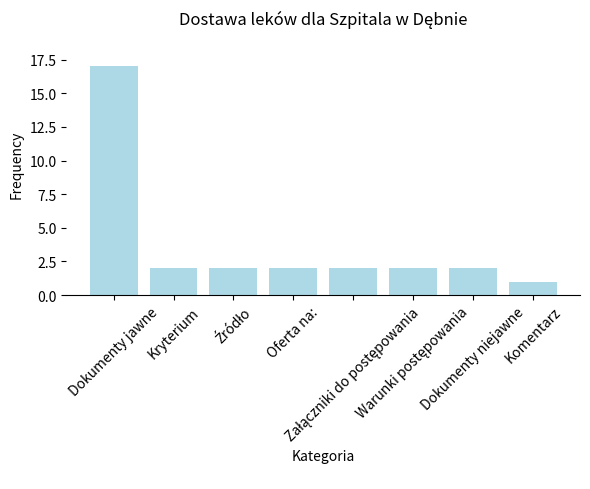

What is the difference between the maximum and minimum values?

16